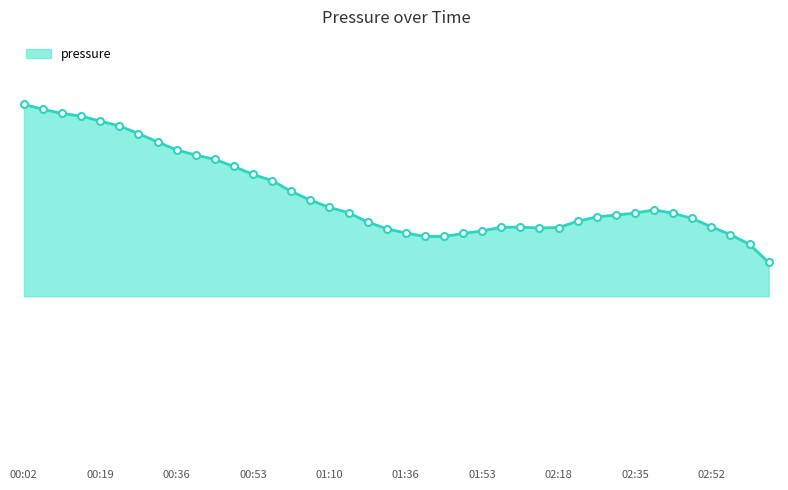

Does the chart have visible grid lines?

No